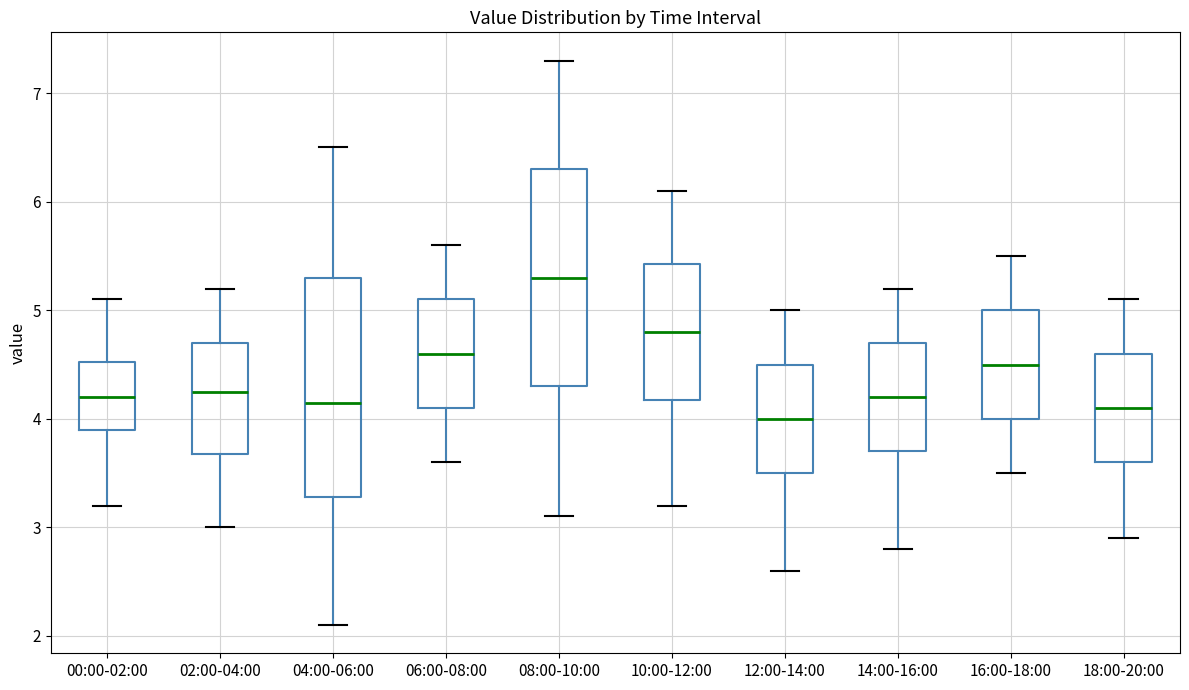

Reading left to right, transcribe this box plot: for each box, give where its median line is, the range the box spans, and where its two whiskers end, as read against the y-axis. The values are not printed on the chart, so give them approximately, as read against the axis.

00:00-02:00: median 4.2, box 3.9 to 4.5, whiskers 3.2 to 5.1
02:00-04:00: median 4.3, box 3.7 to 4.7, whiskers 3.0 to 5.2
04:00-06:00: median 4.2, box 3.3 to 5.3, whiskers 2.1 to 6.5
06:00-08:00: median 4.6, box 4.1 to 5.1, whiskers 3.6 to 5.6
08:00-10:00: median 5.3, box 4.3 to 6.3, whiskers 3.1 to 7.3
10:00-12:00: median 4.8, box 4.2 to 5.4, whiskers 3.2 to 6.1
12:00-14:00: median 4.0, box 3.5 to 4.5, whiskers 2.6 to 5.0
14:00-16:00: median 4.2, box 3.7 to 4.7, whiskers 2.8 to 5.2
16:00-18:00: median 4.5, box 4.0 to 5.0, whiskers 3.5 to 5.5
18:00-20:00: median 4.1, box 3.6 to 4.6, whiskers 2.9 to 5.1